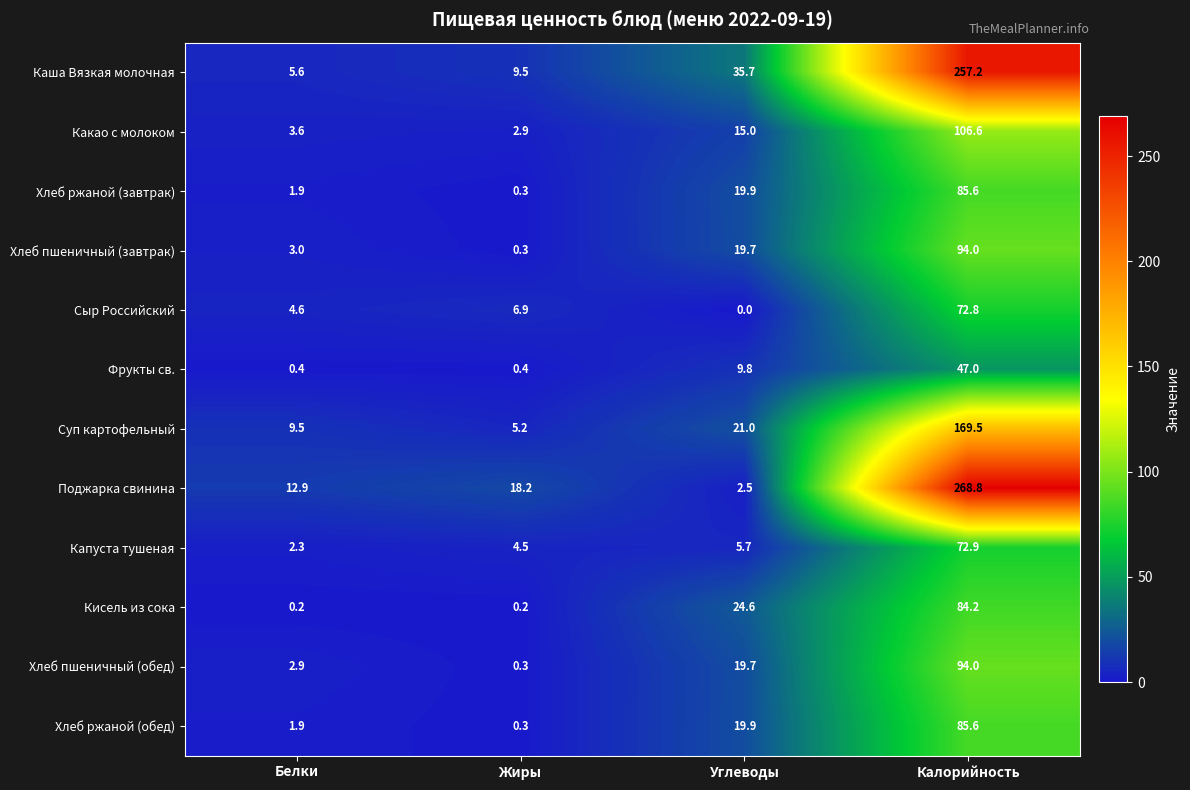

What is the difference between the highest and lowest values at Калорийность?

221.8